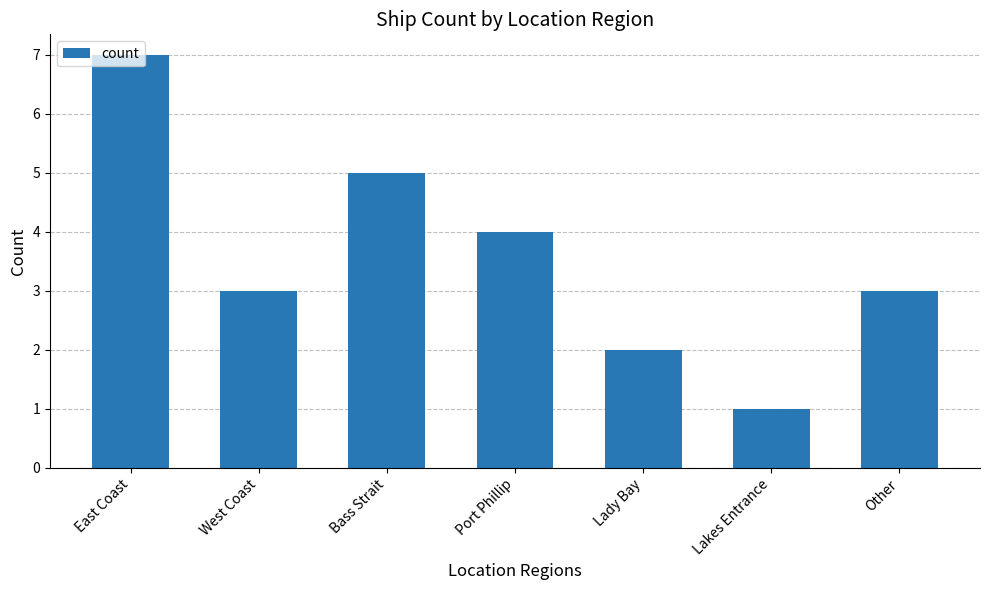

What is the difference between the maximum and minimum values?

6